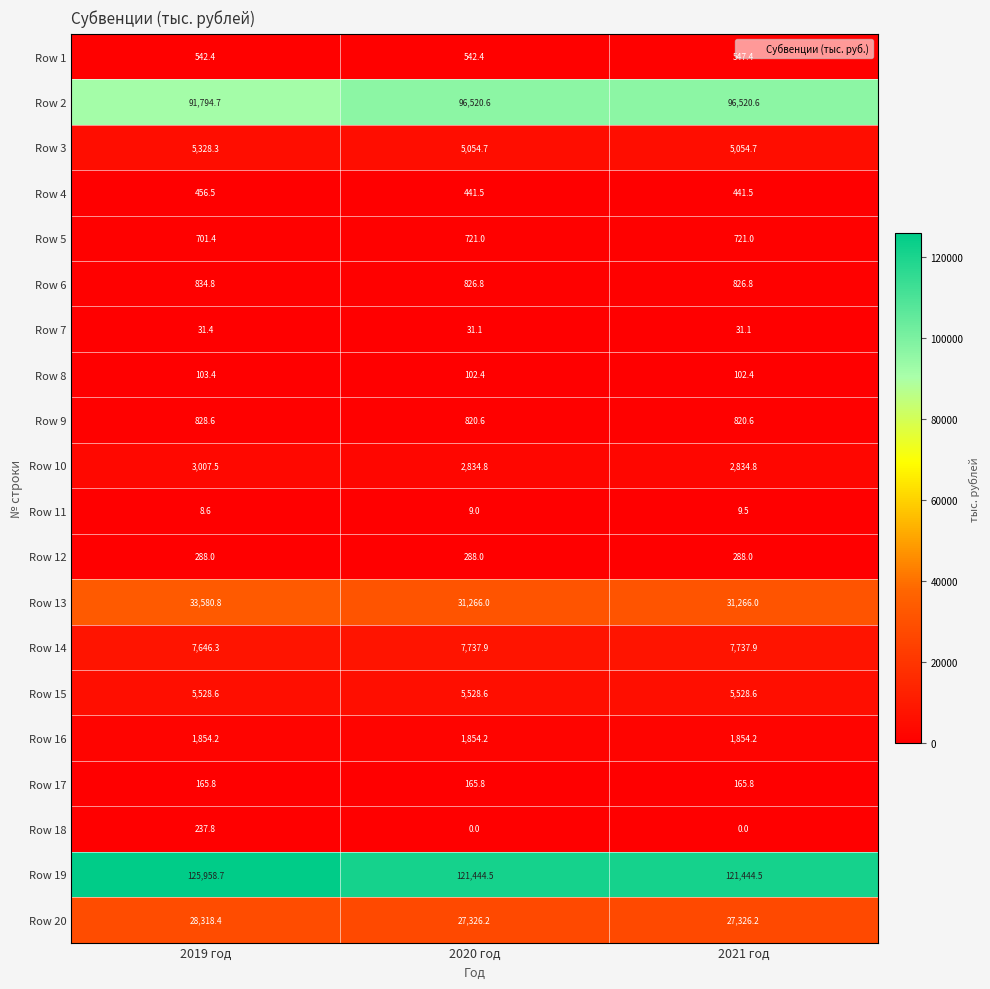

At how many categories does at least one series exceed 74754?

3